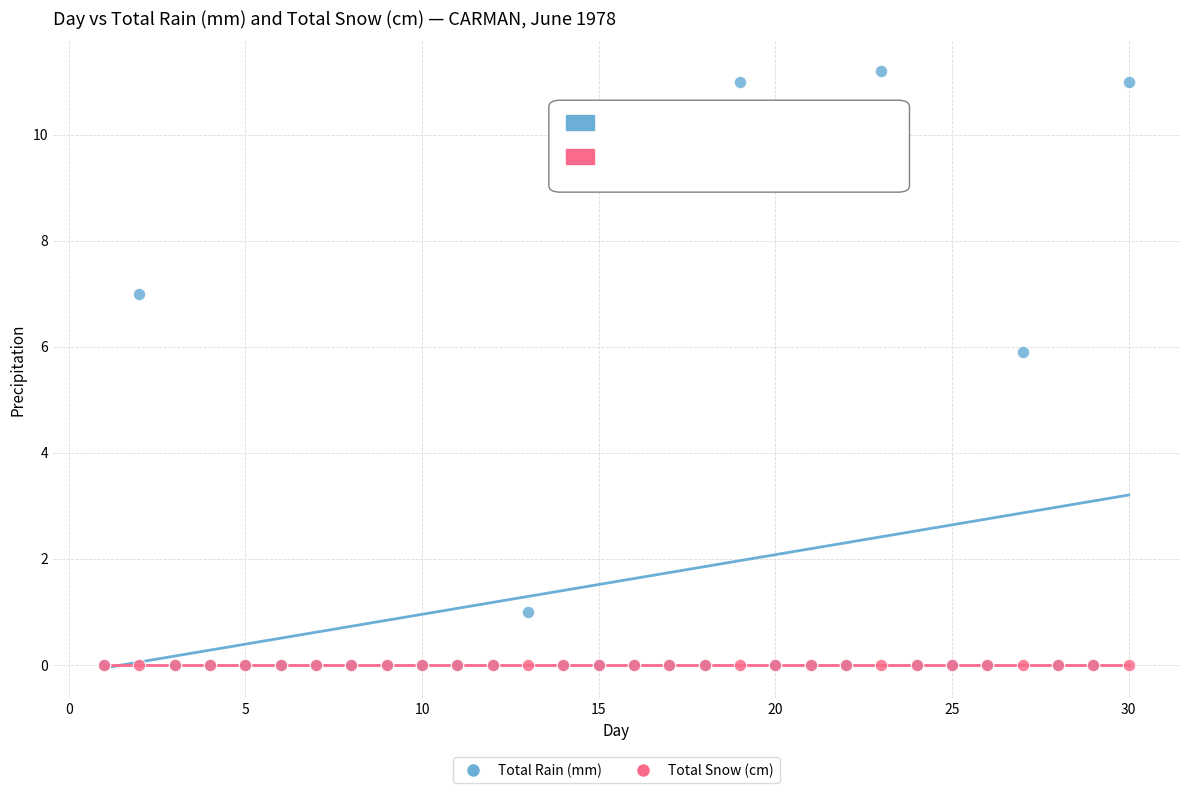

Across all series, what Y value is closest to 5?

5.9